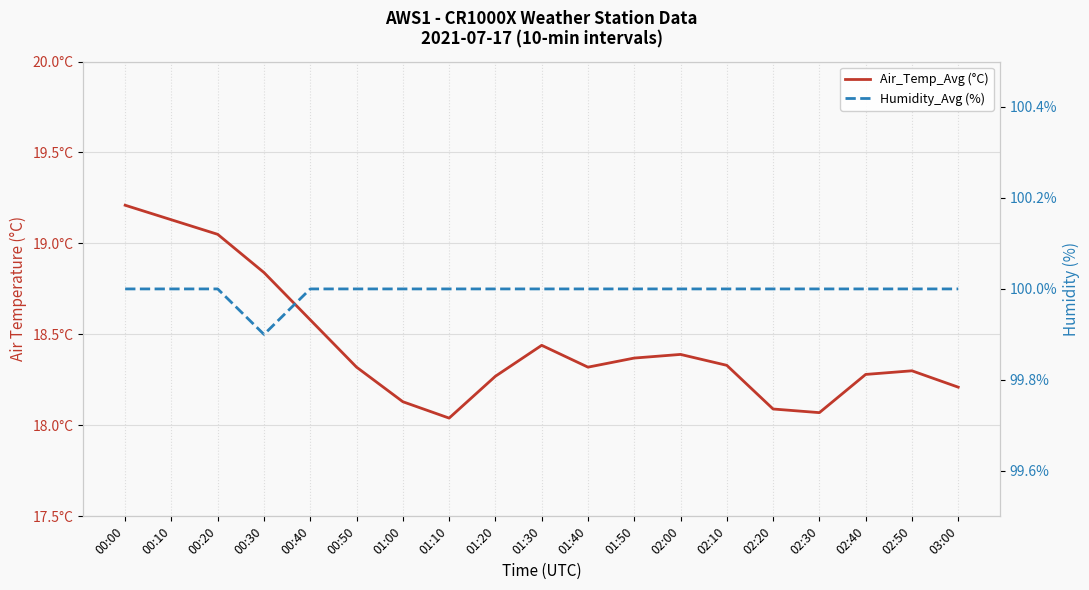

Where is the first local minimum for Air_Temp_Avg (°C)?

01:10